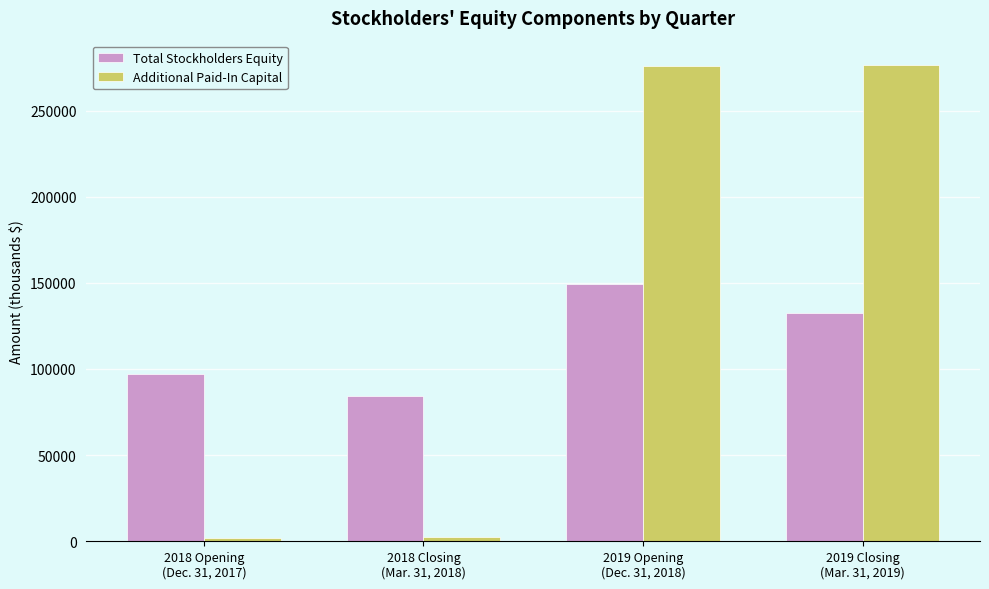

What is the sum of all Additional Paid-In Capital values?

556781